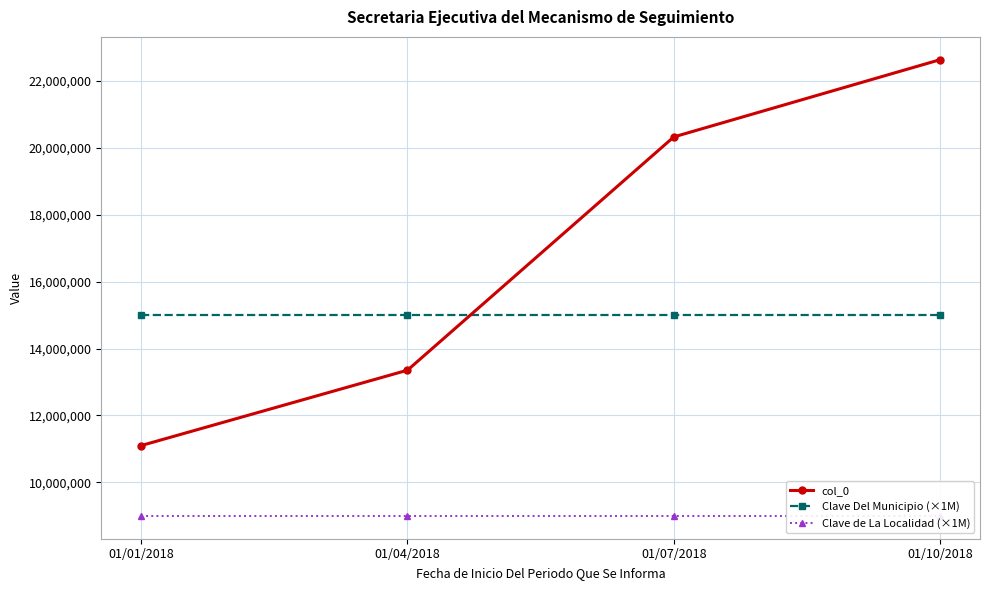

The Clave de La Localidad (×1M) series shows 9000000 at 01/07/2018. True or false?

True